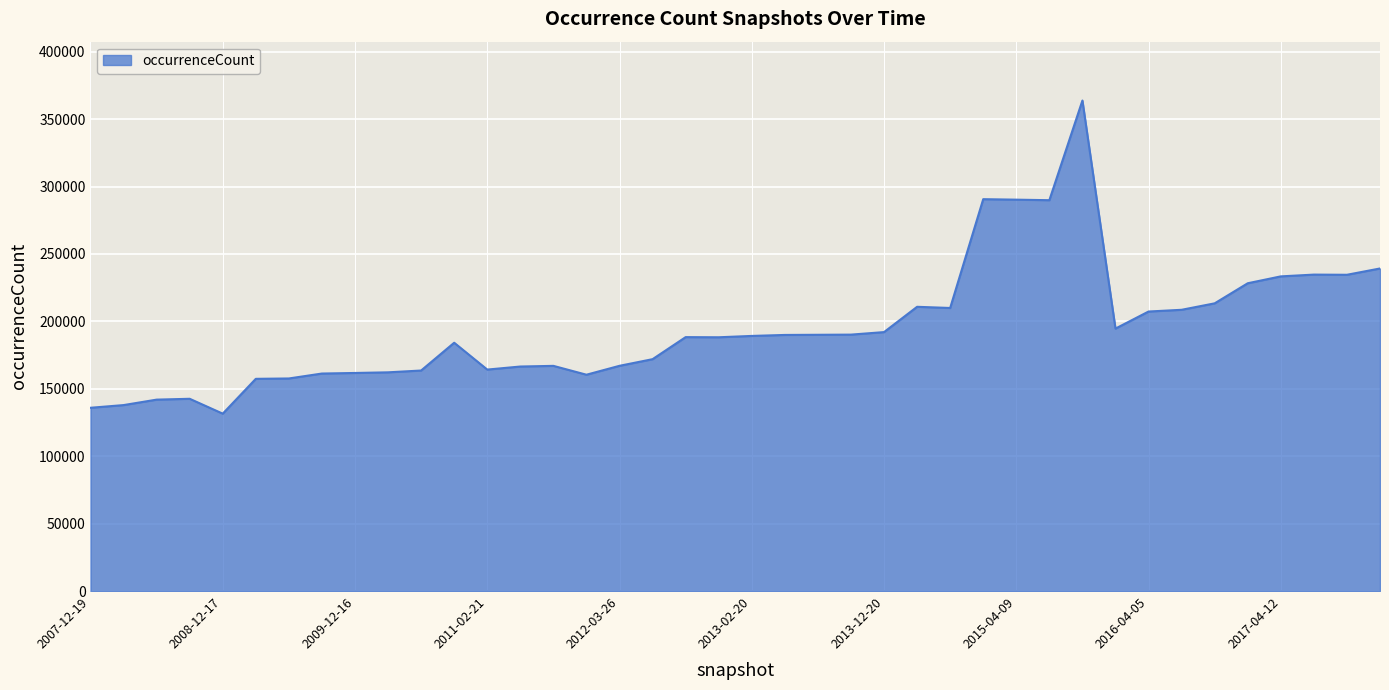

What is the smallest value displayed?

131568